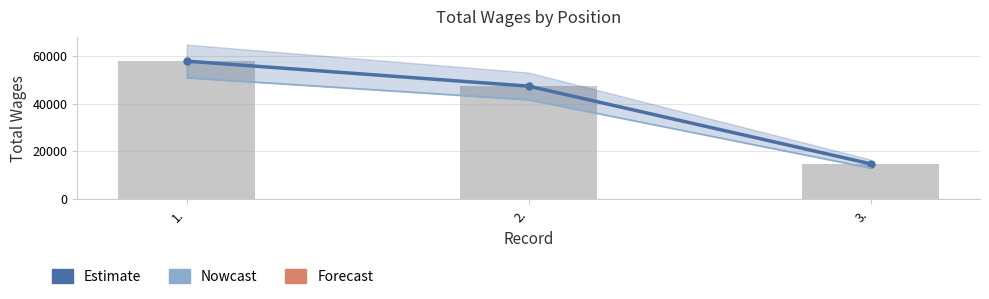

What position from the left is 3.?

3